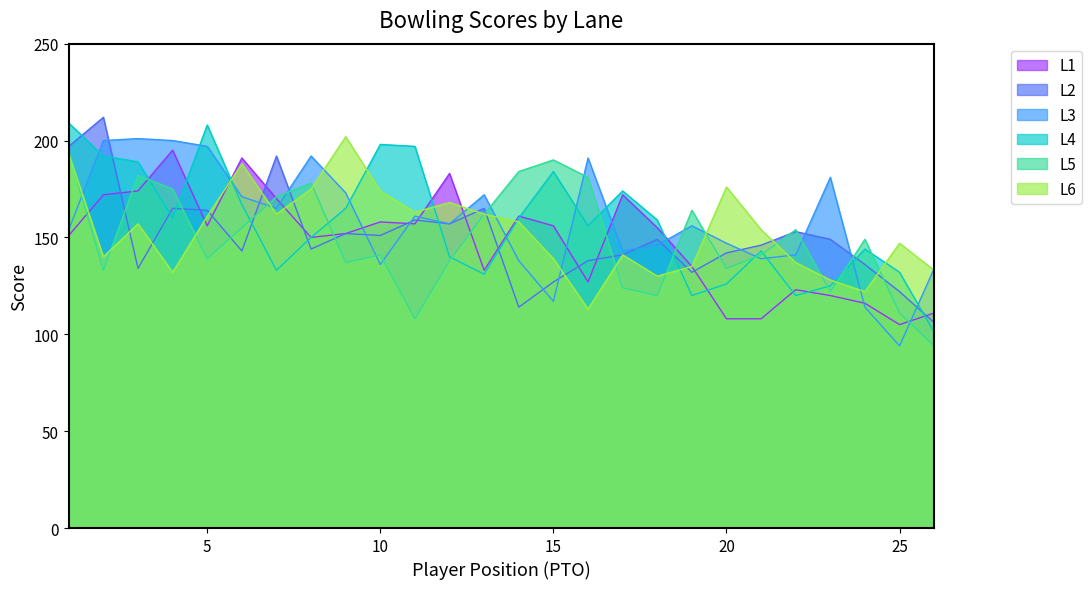

Rank the series by their maximum value, from highest to lowest.

L2, L4, L6, L3, L1, L5